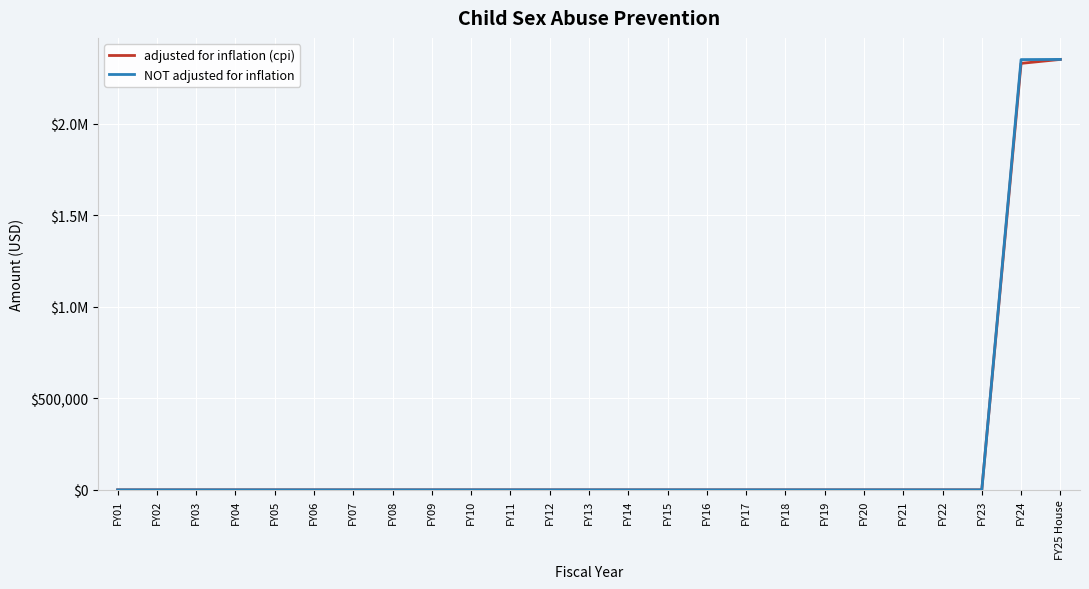

Is this an area chart (filled region under the line)?

No